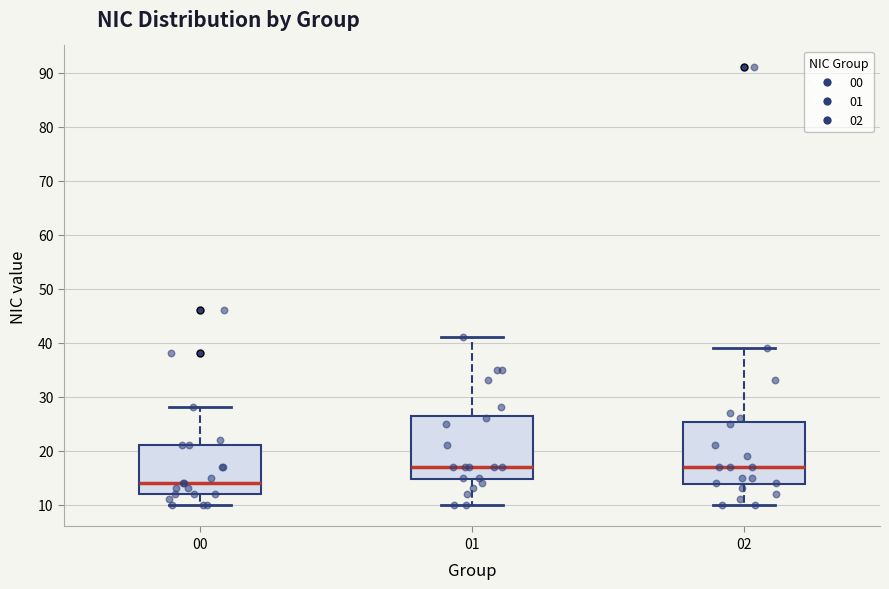

Reading left to right, transcribe this box plot: for each box, give where its median line is, the range the box spans, and where its two whiskers end, as read against the y-axis. The values are not printed on the chart, so give them approximately, as read against the axis.

00: median 14, box 12 to 21, whiskers 10 to 28
01: median 17, box 15 to 27, whiskers 10 to 41
02: median 17, box 14 to 25, whiskers 10 to 39